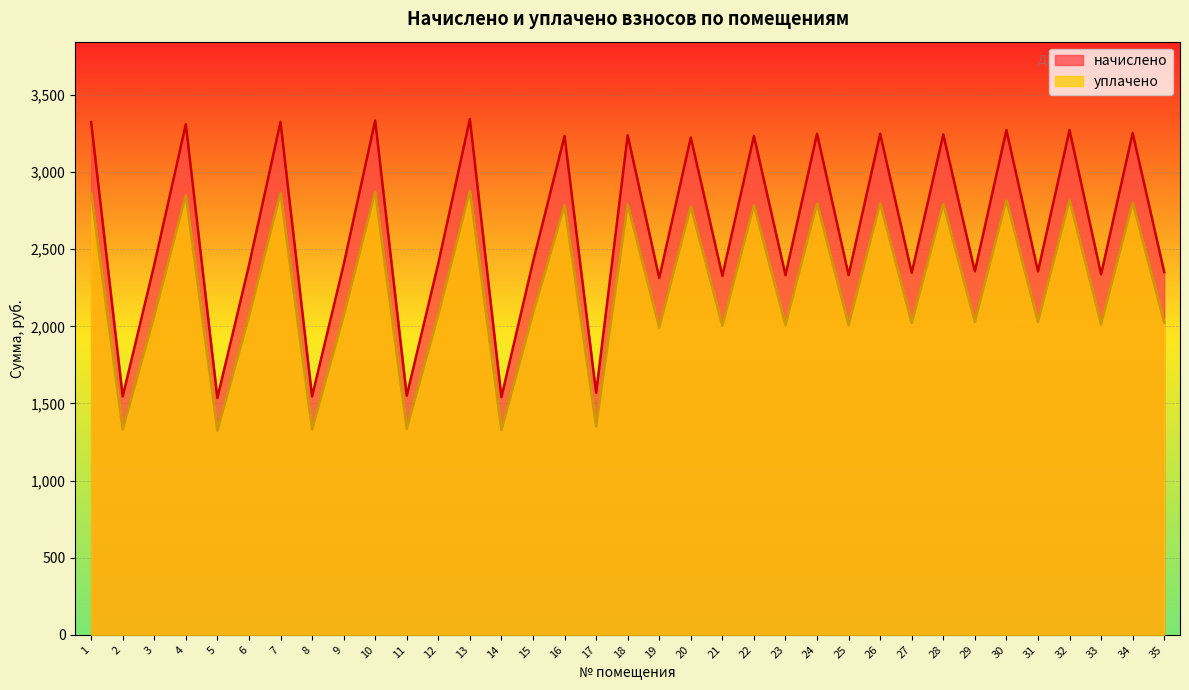

How many lines are shown in the chart?

2